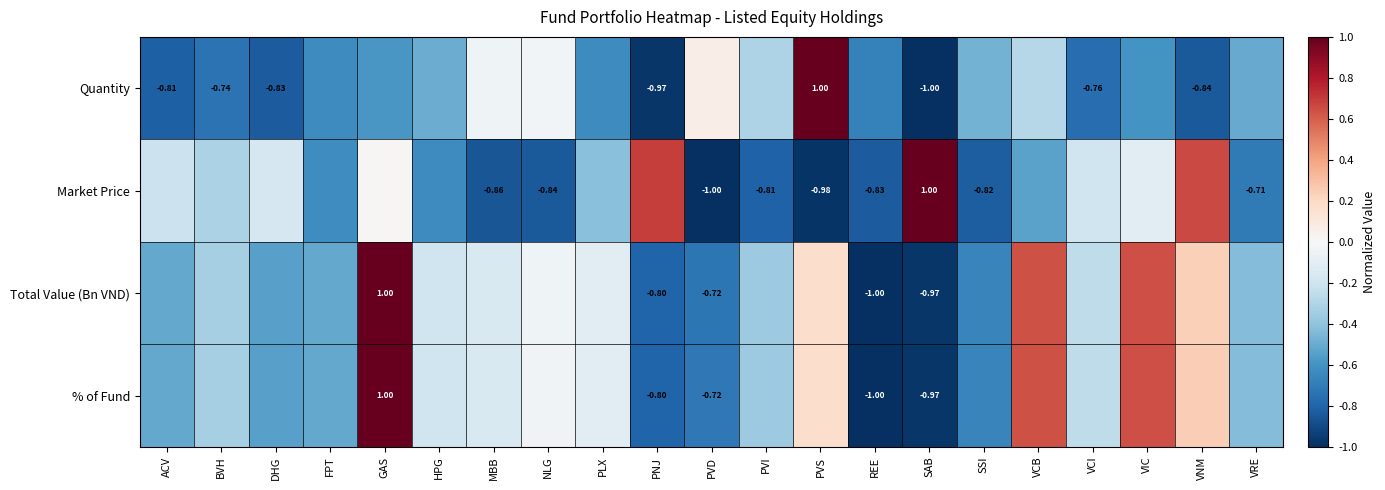

Read the Market Price value at MBB.

-0.9